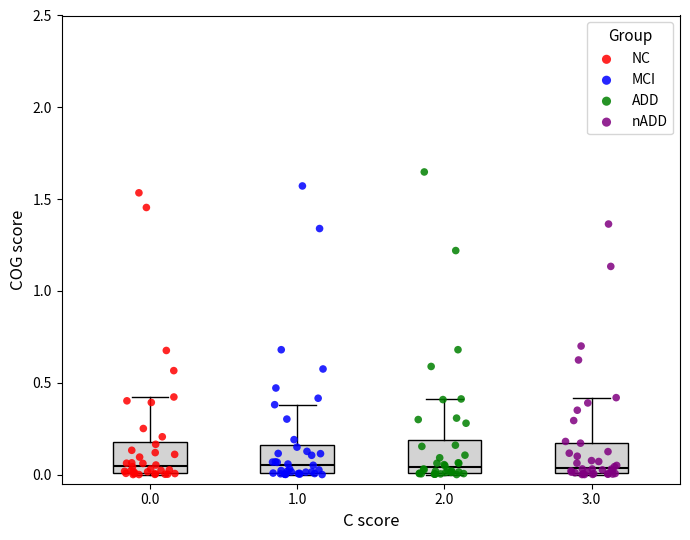

Reading left to right, transcribe this box plot: for each box, give where its median line is, the range the box spans, and where its two whiskers end, as read against the y-axis. The values are not printed on the chart, so give them approximately, as read against the axis.

0.0: median 0.05, box 0.00 to 0.15, whiskers 0.00 to 0.40
1.0: median 0.05, box 0.00 to 0.15, whiskers 0.00 to 0.40
2.0: median 0.05, box 0.00 to 0.20, whiskers 0.00 to 0.40
3.0: median 0.05, box 0.00 to 0.15, whiskers 0.00 to 0.40